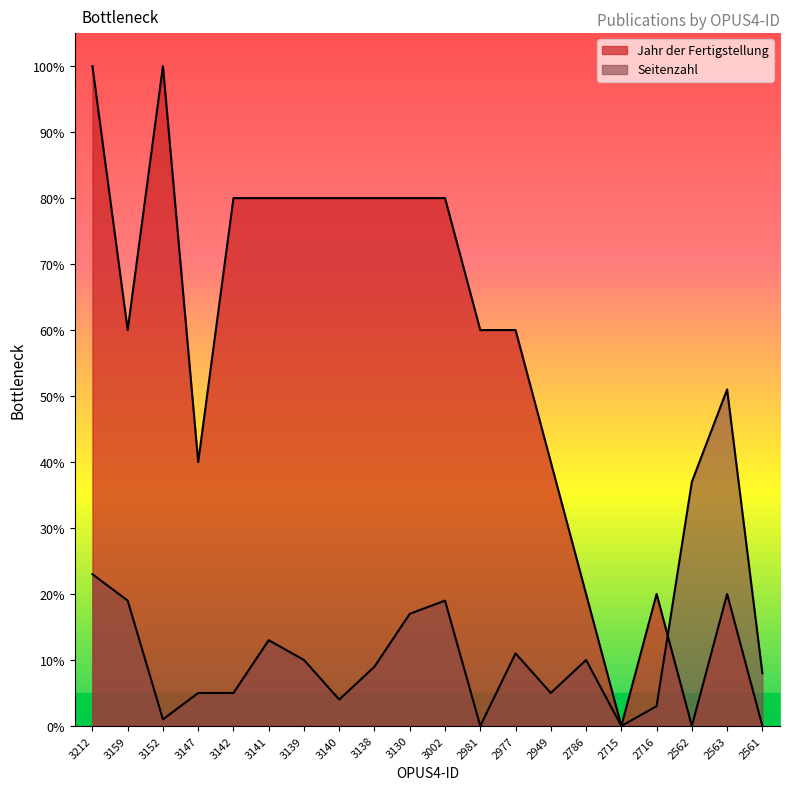

What position from the left is 2562?

18